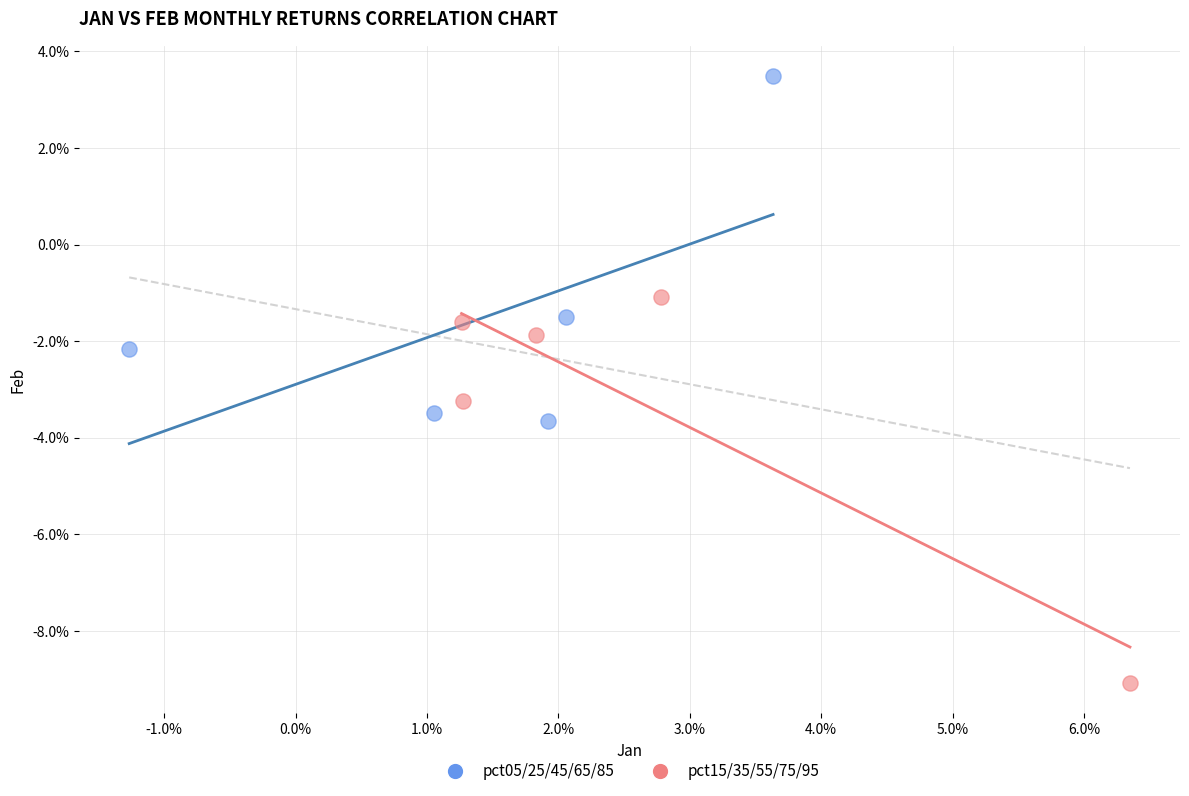

Which series has the largest Y range (max minus min)?

pct15/35/55/75/95